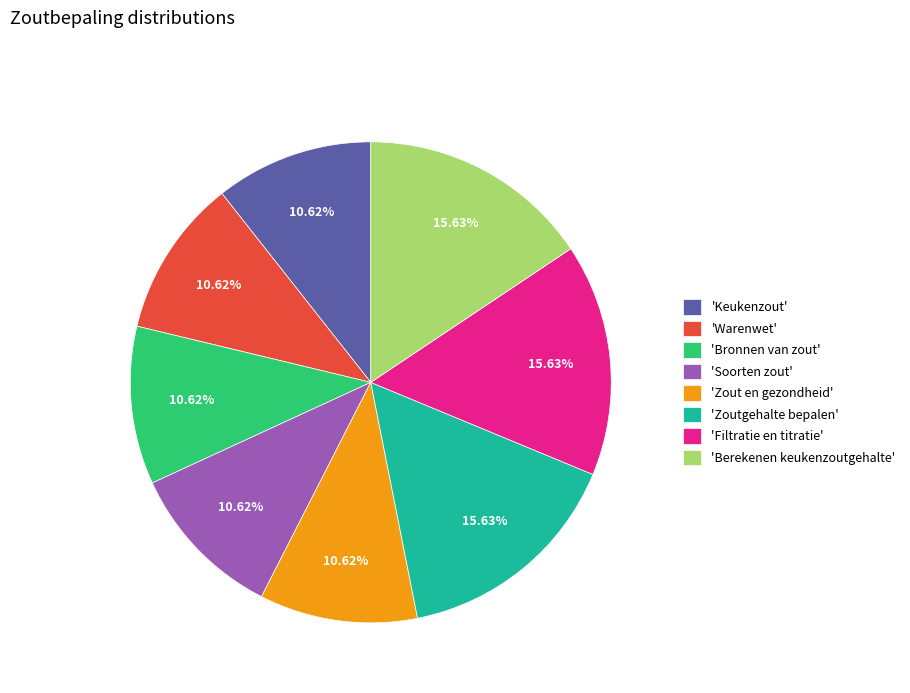

Is there a majority slice in this chart?

No